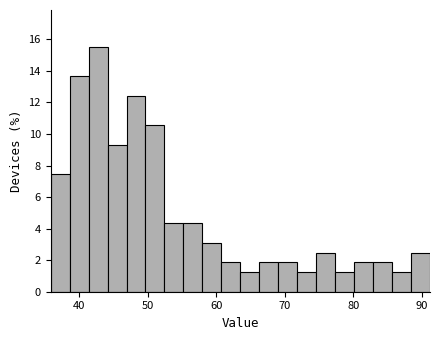

Read against the x-axis, roughly where is the centre of the tallest bar?

43